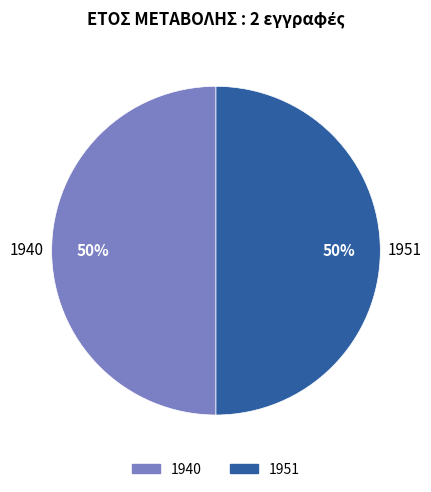

What percentage is the 1940 slice, to the nearest percent?

50%